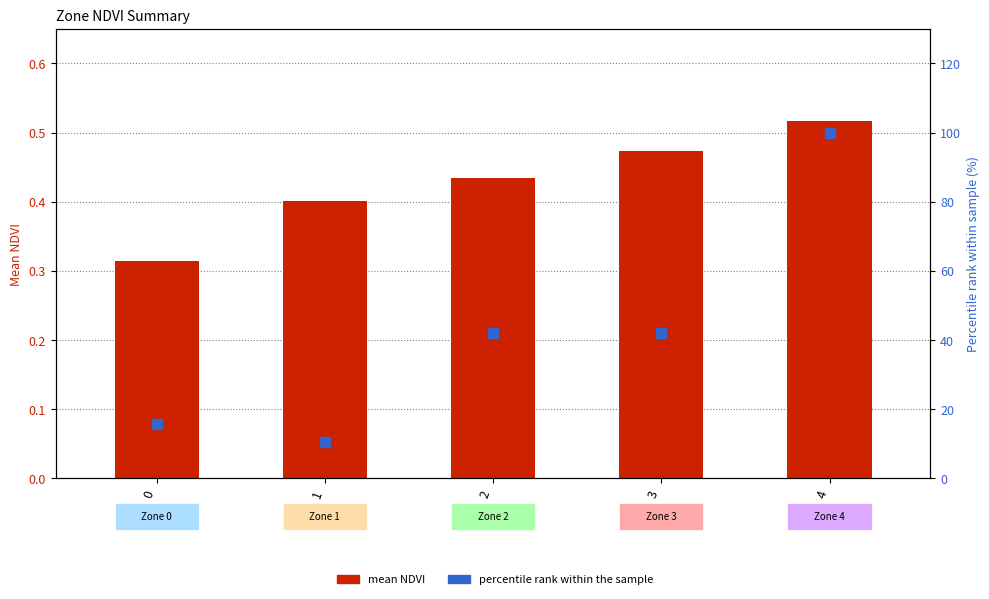

At which category is the sum across all series the highest?

4